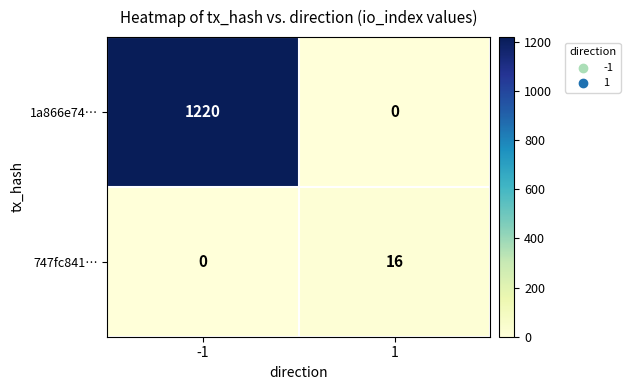

Count the number of data series in this chart.

2